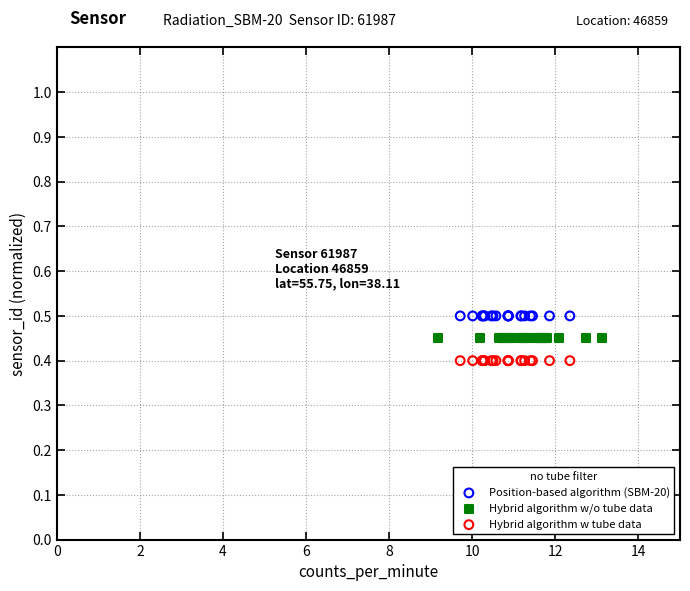

Which series reaches the minimum Y coordinate?

Hybrid algorithm w tube data